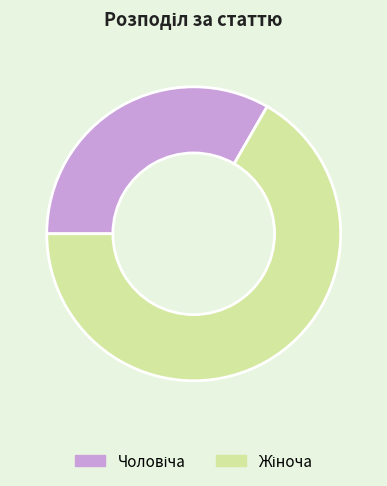

Count the number of slices in the pie.

2